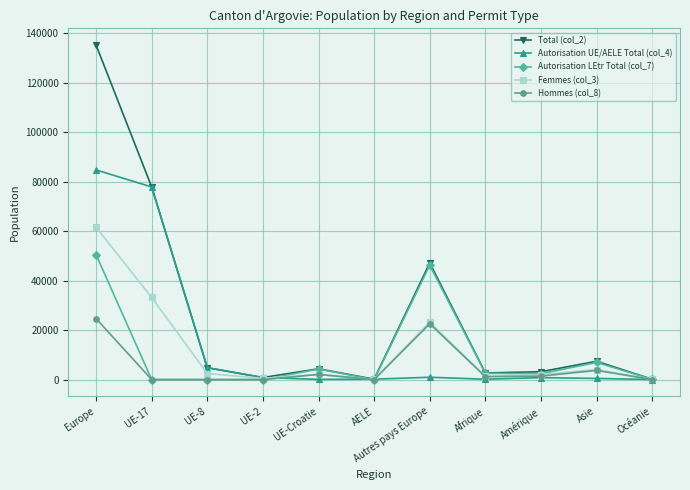

Rank the series by their maximum value, from highest to lowest.

Total (col_2), Autorisation UE/AELE Total (col_4), Femmes (col_3), Autorisation LEtr Total (col_7), Hommes (col_8)